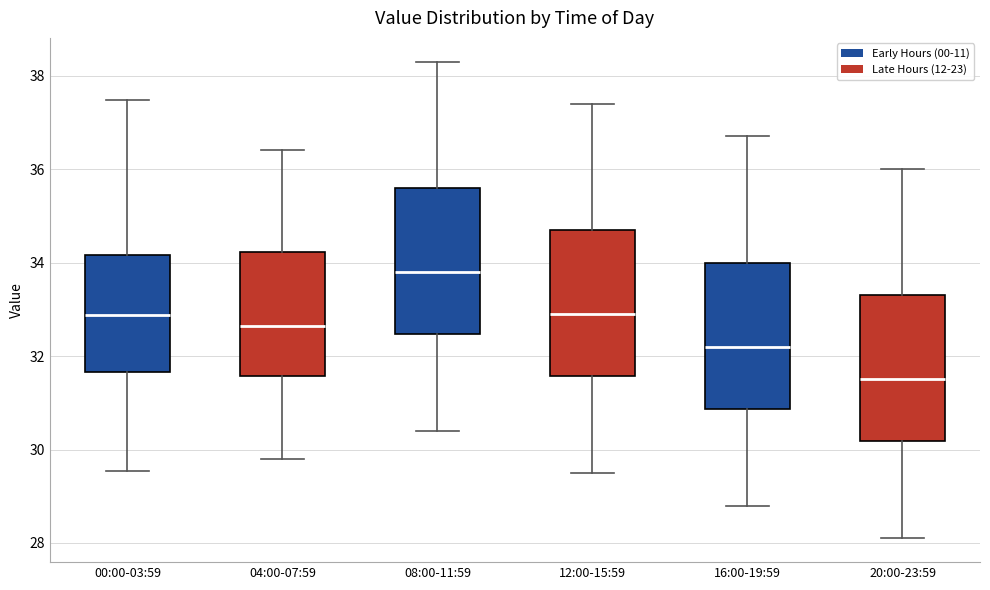

Where is the lower edge of the box for 20:00-23:59 on the y-axis? The values are not printed on the chart, so give them approximately, as read against the axis.

30.2